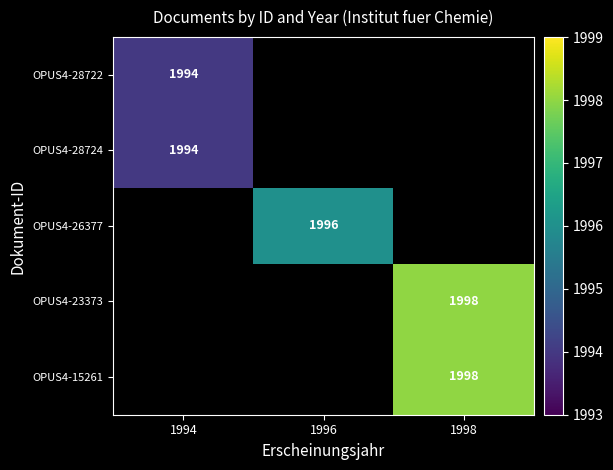

The OPUS4-28722 series shows 1994 at 1994. True or false?

True